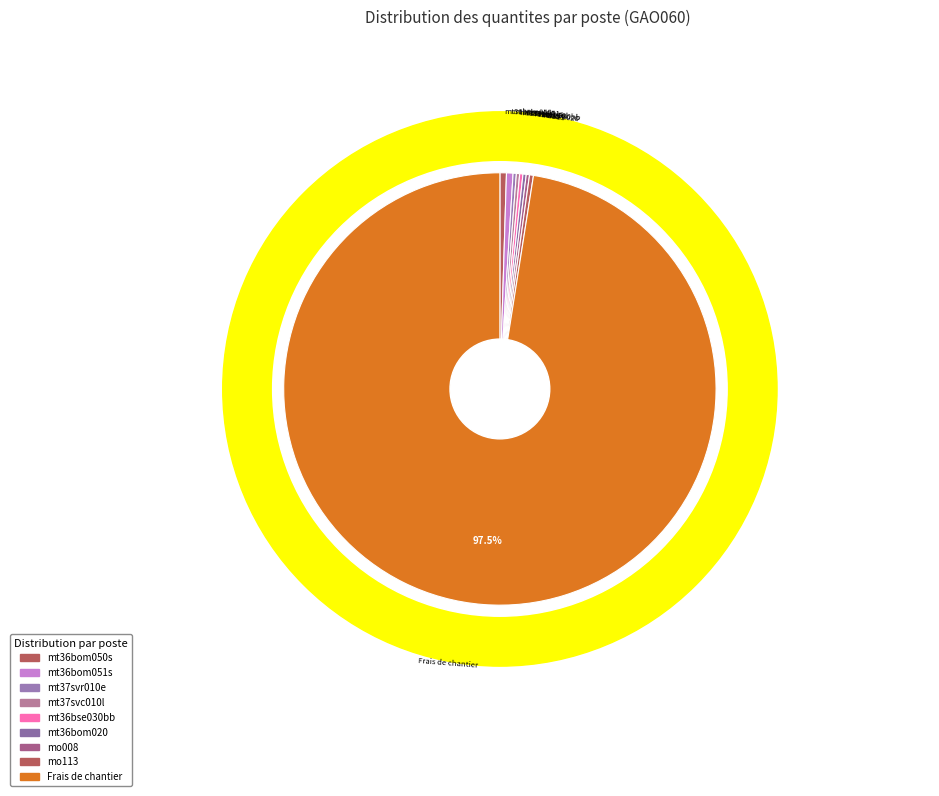

How many slices are in this pie chart?

9